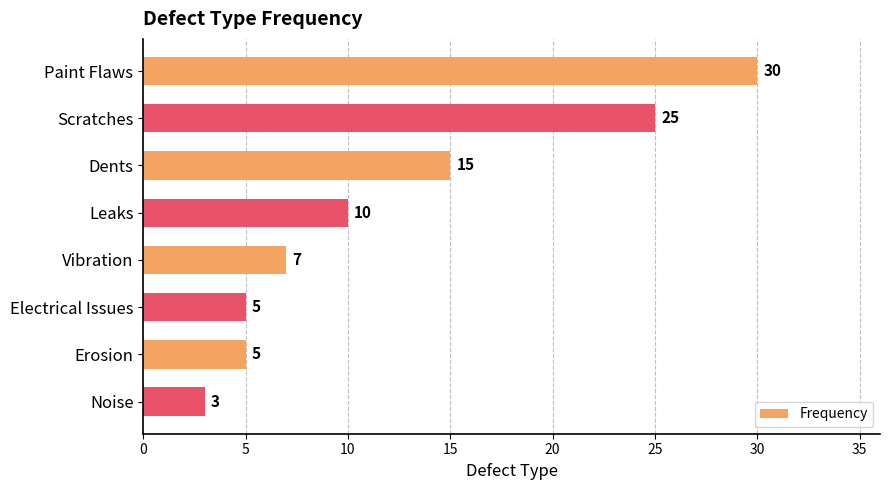

What is the maximum value shown in the chart?

30